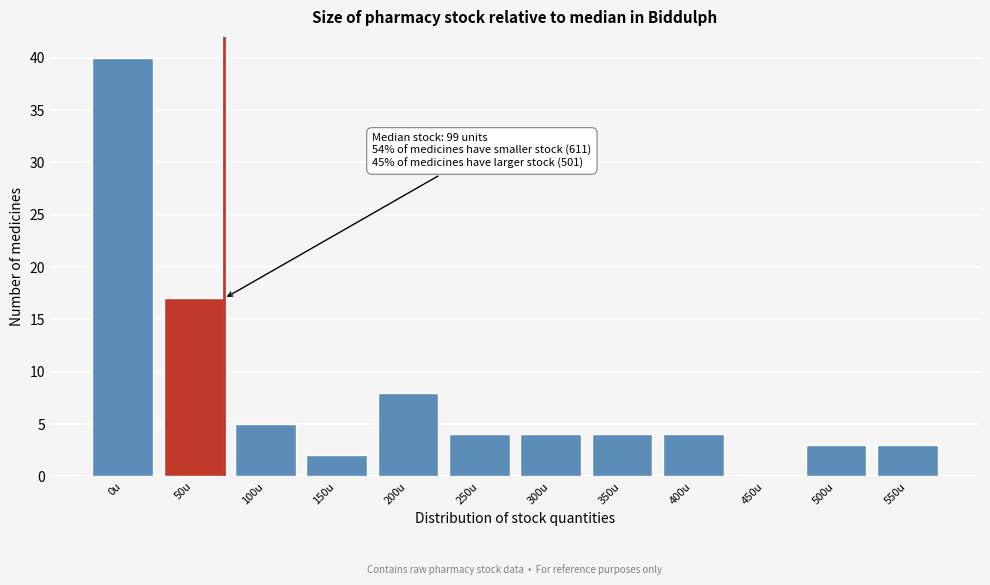

Reading right to left, what are all the values shown in this chart?

550u=3	500u=3	450u=0	400u=4	350u=4	300u=4	250u=4	200u=8	150u=2	100u=5	50u=17	0u=40